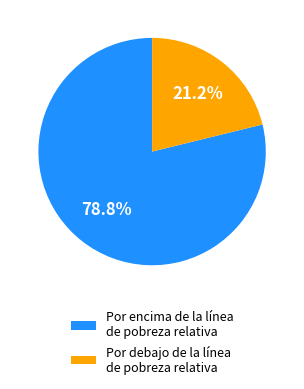

True or false: Por encima de la línea de pobreza relativa accounts for 71% of the total.

False